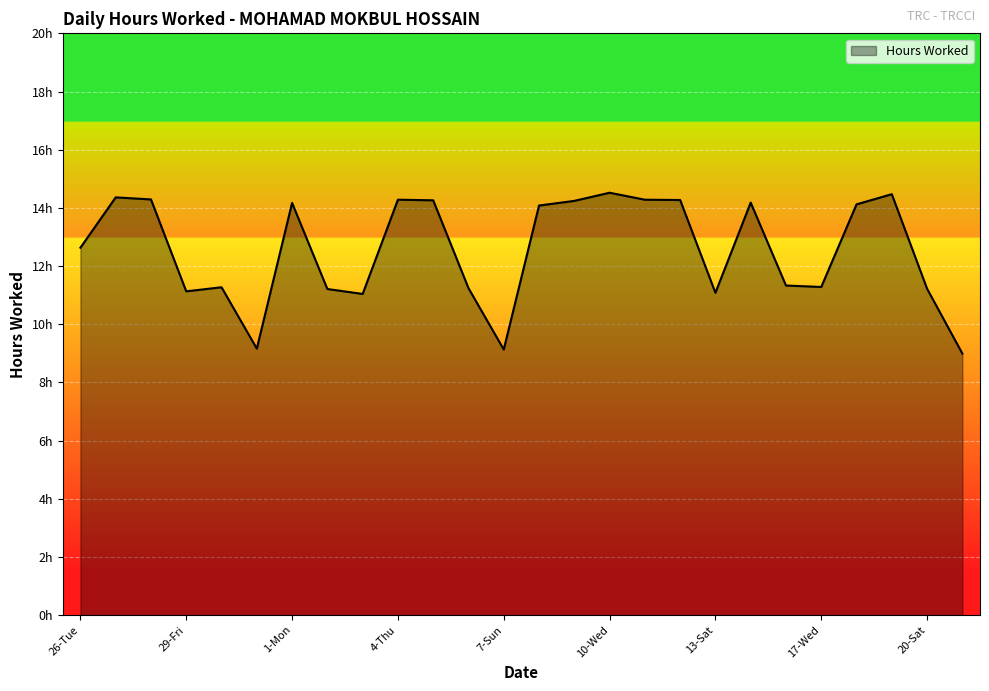

What is the average value?

12.5